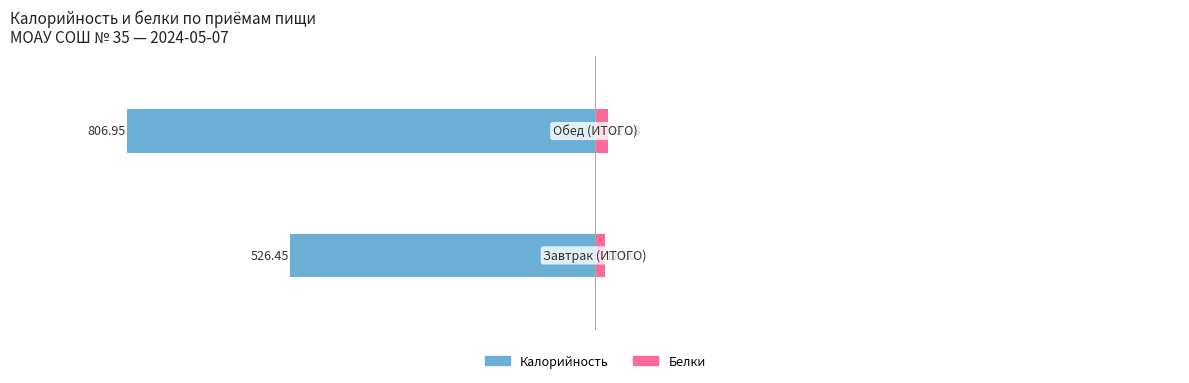

Read the Калорийность value at −1000.

-807.0